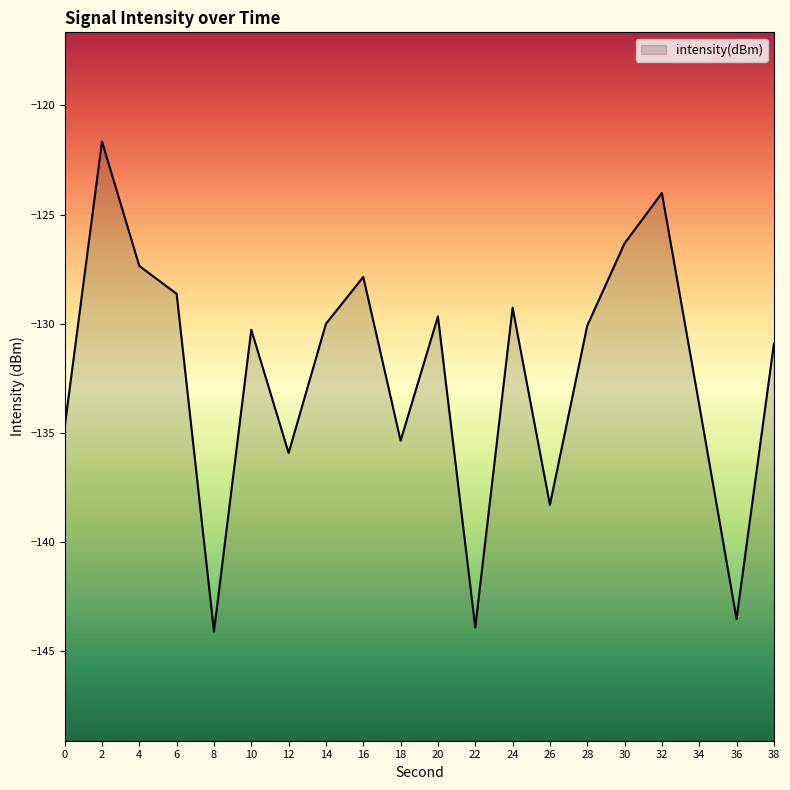

What is the value of the 17th point from the left?

-124.0